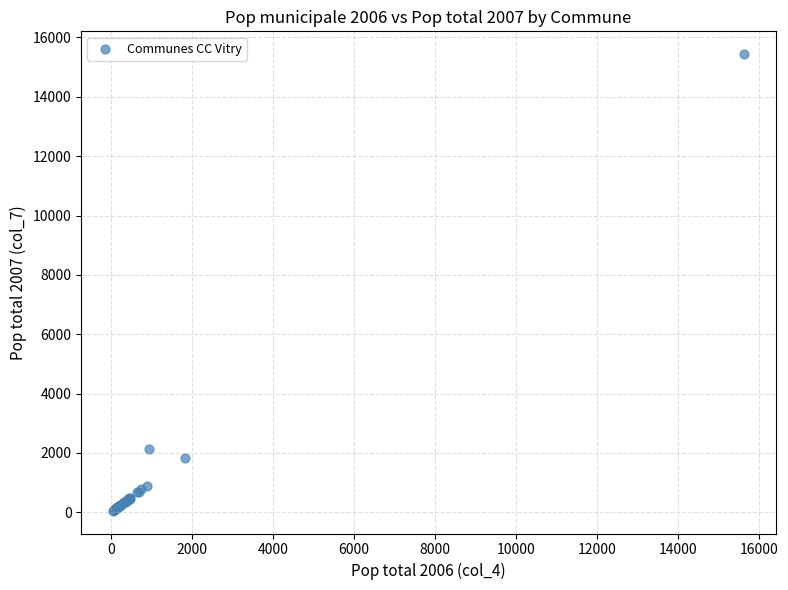

What Y value in the scatter plot is closest to 7745?

2125